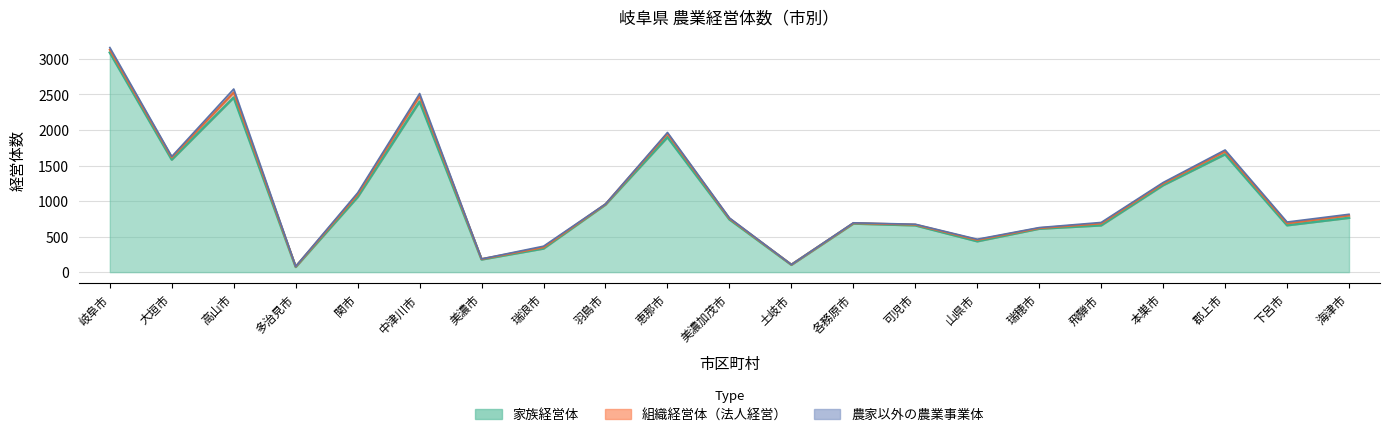

At which category does the chart reach its peak across all series?

岐阜市